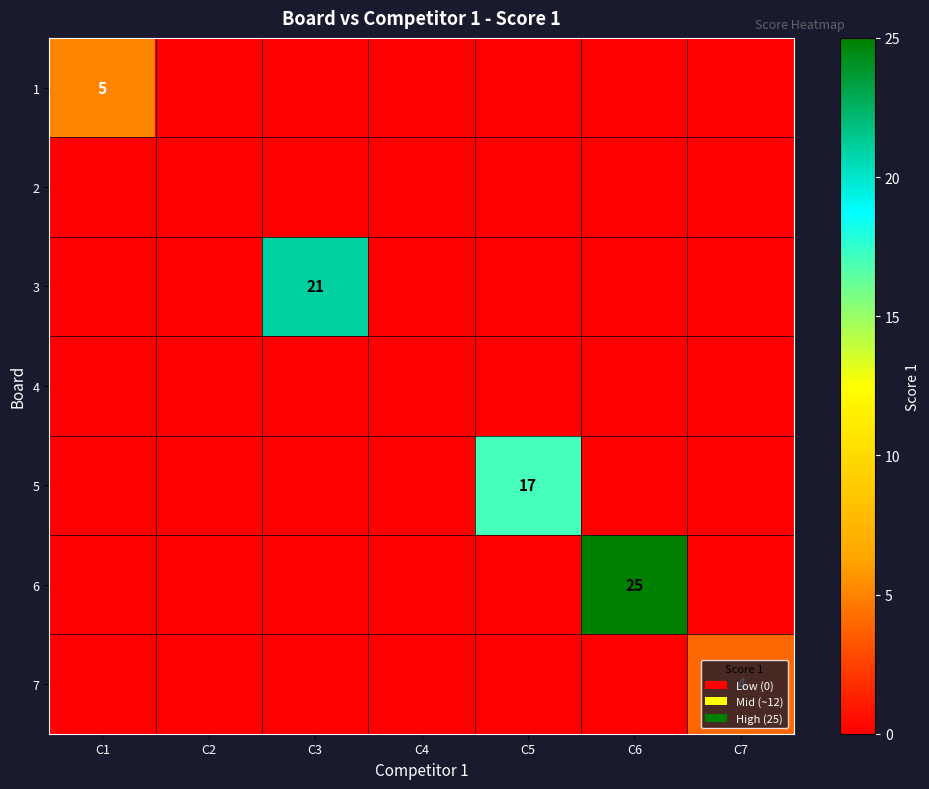

Rank the series at C2 from lowest to highest value.

1, 2, 3, 4, 5, 6, 7